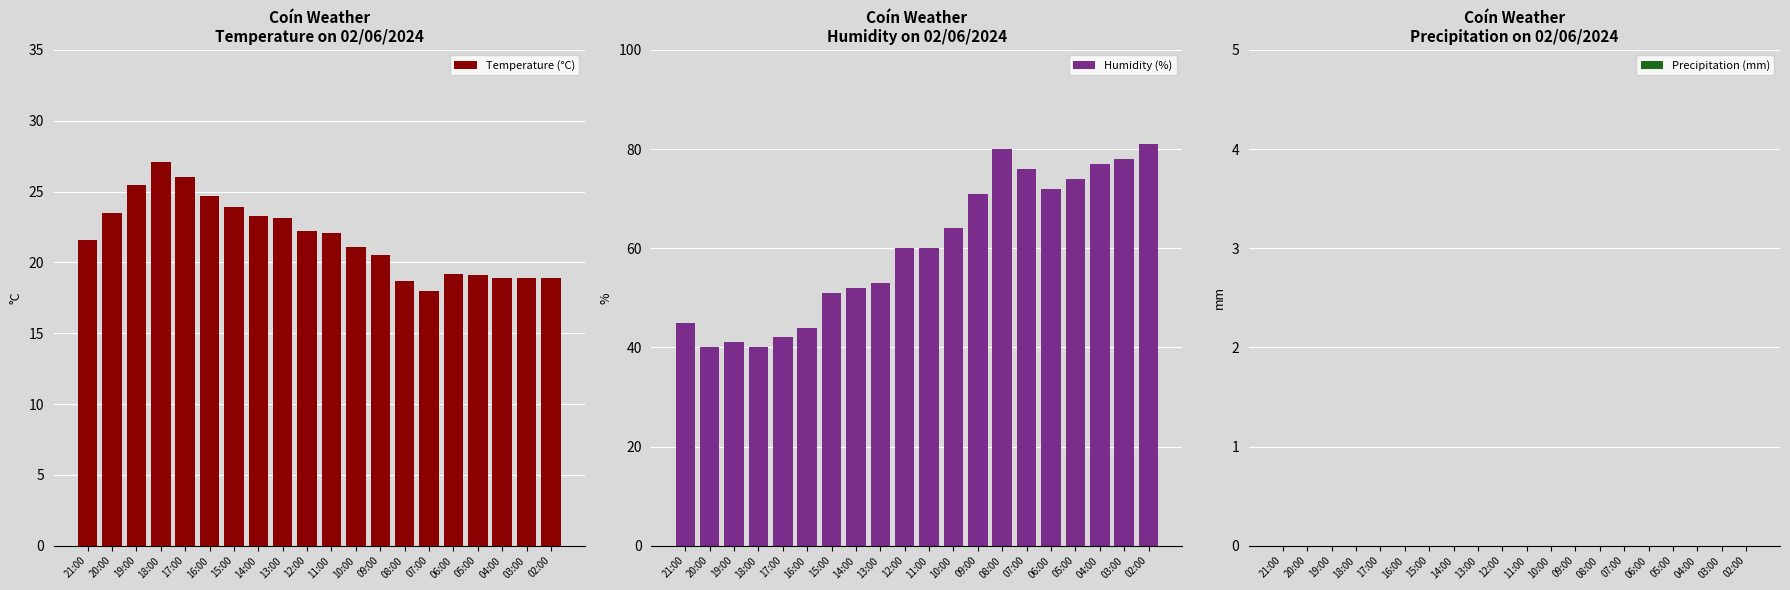

What is the sum of all Temperature (°C) values?

436.3